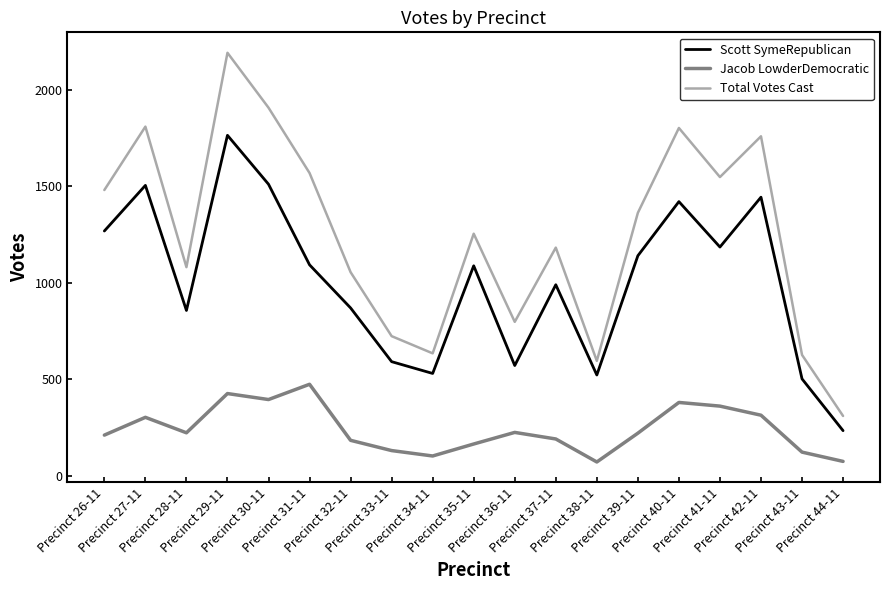

What is the difference between the maximum and minimum values in the Scott SymeRepublican series?

1528